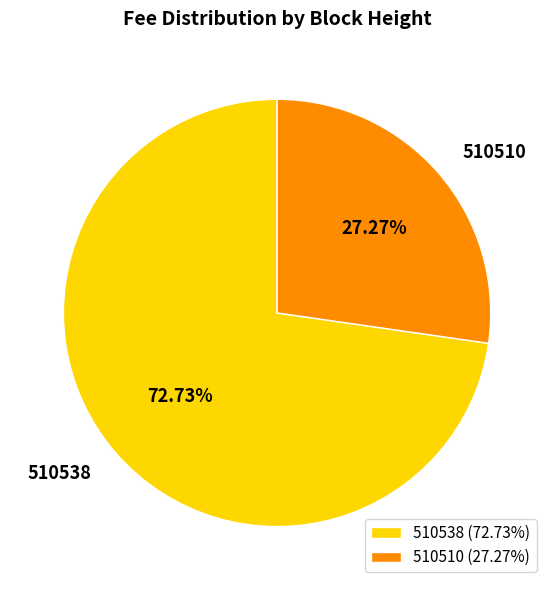

Which category has the smallest portion of the pie?

510510